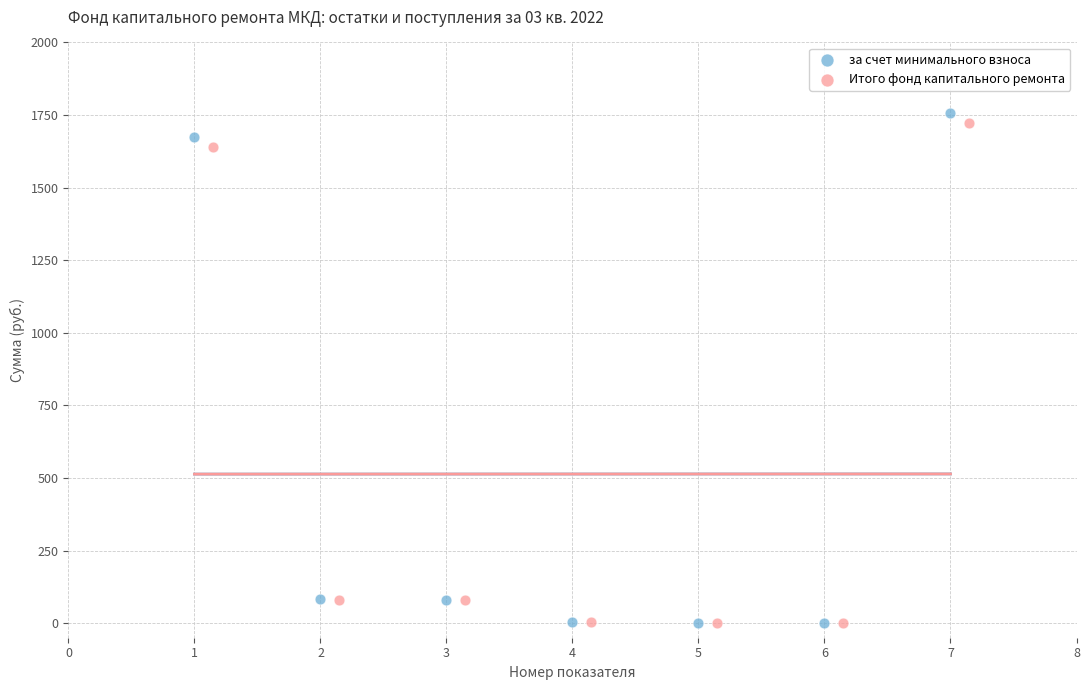

Which series has the widest spread of Y values?

за счет минимального взноса